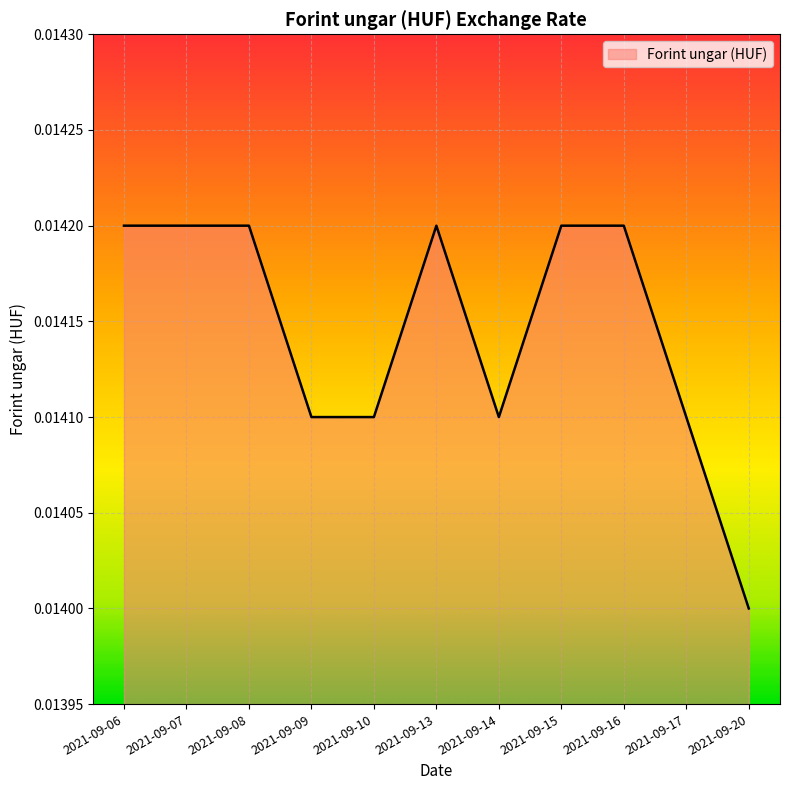

Between 2021-09-20 and 2021-09-10, which is larger?

2021-09-10